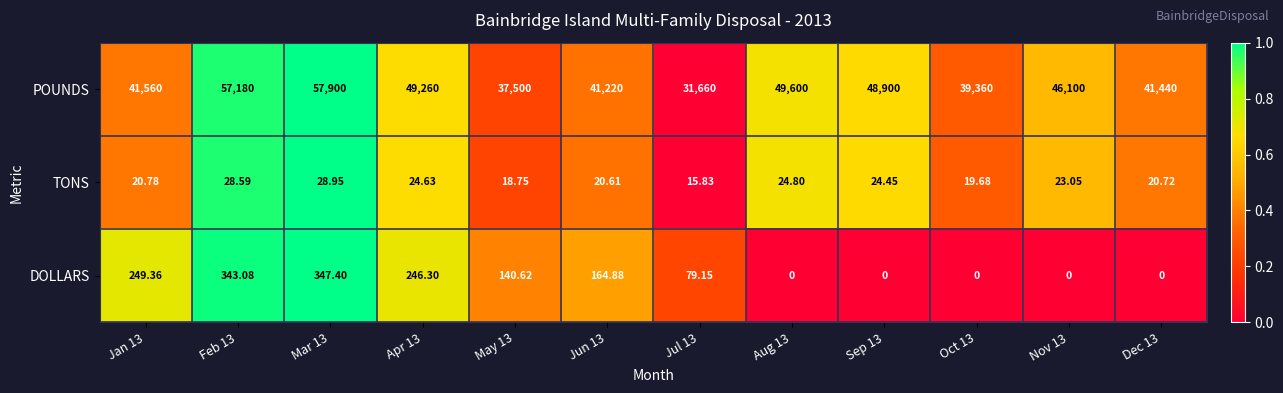

Which series has the largest range (max minus min)?

POUNDS